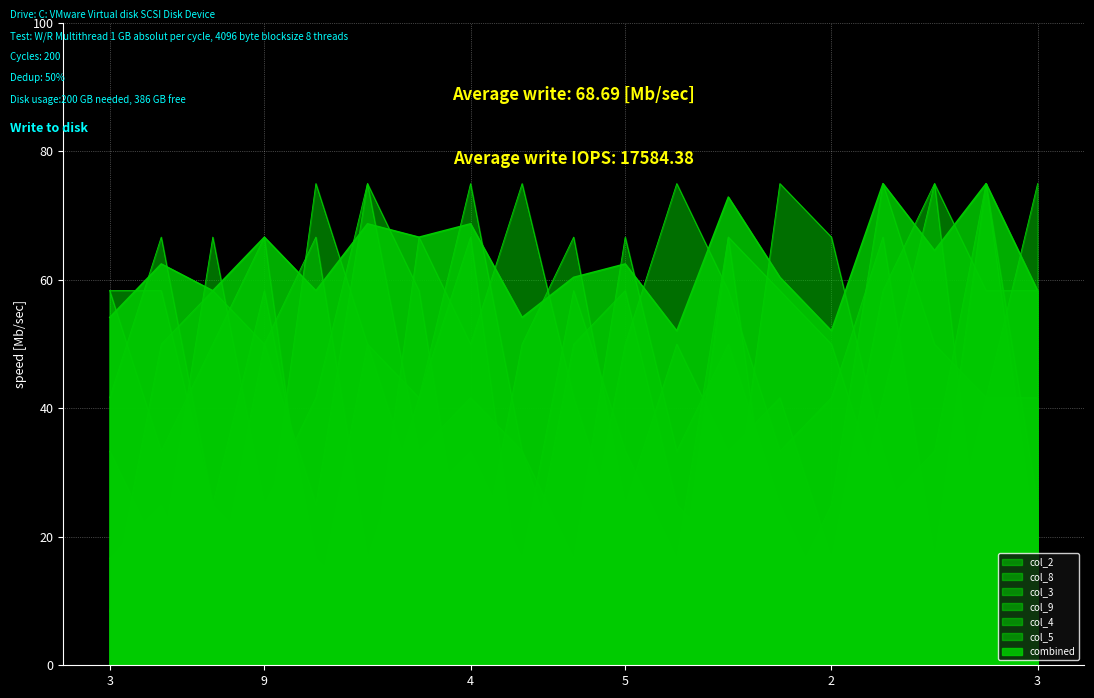

How many lines are shown in the chart?

7